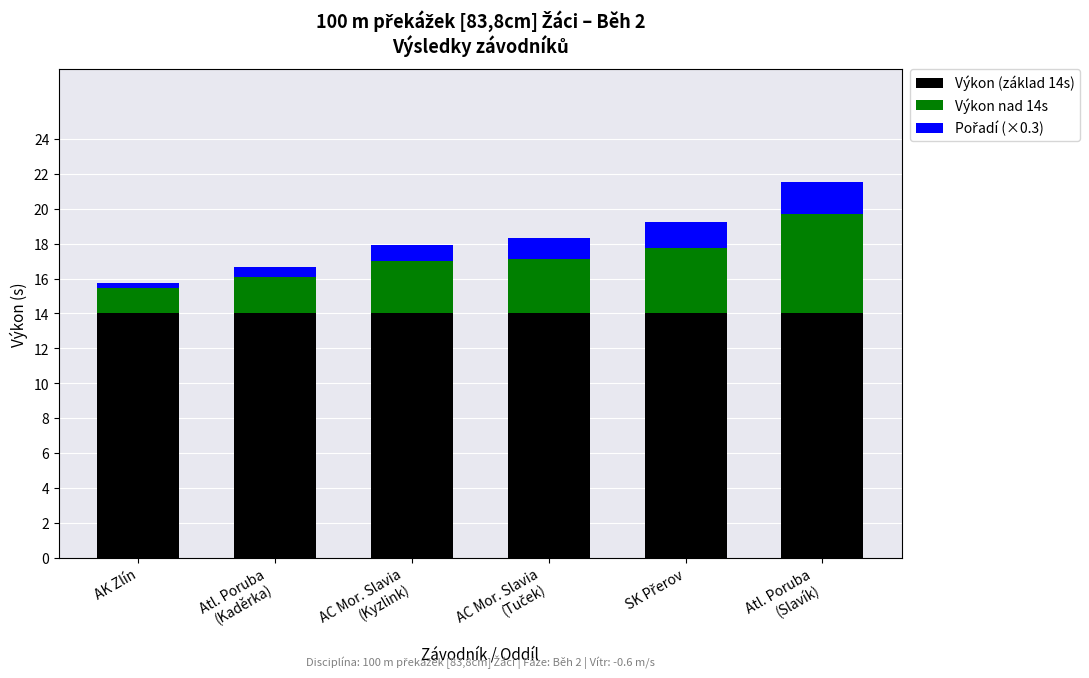

What is the highest value of the Výkon (základ 14s) series?

14.0